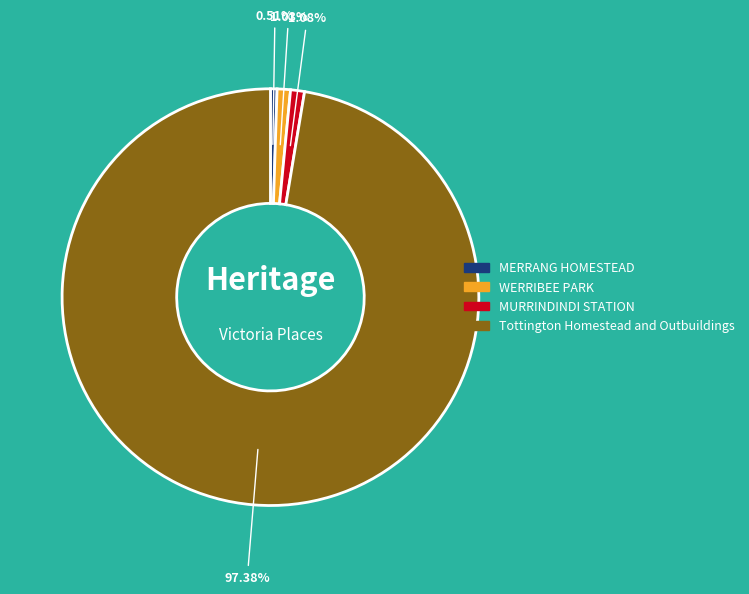

To the nearest percent, what is the combined percentage of MERRANG HOMESTEAD and MURRINDINDI STATION?

2%